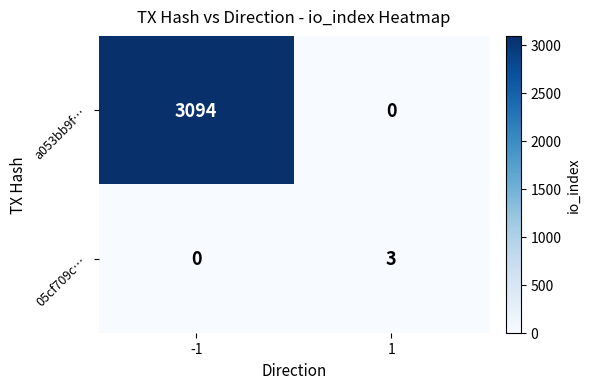

List the series in order of their overall mean, highest first.

a053bb9f…, 05cf709c…